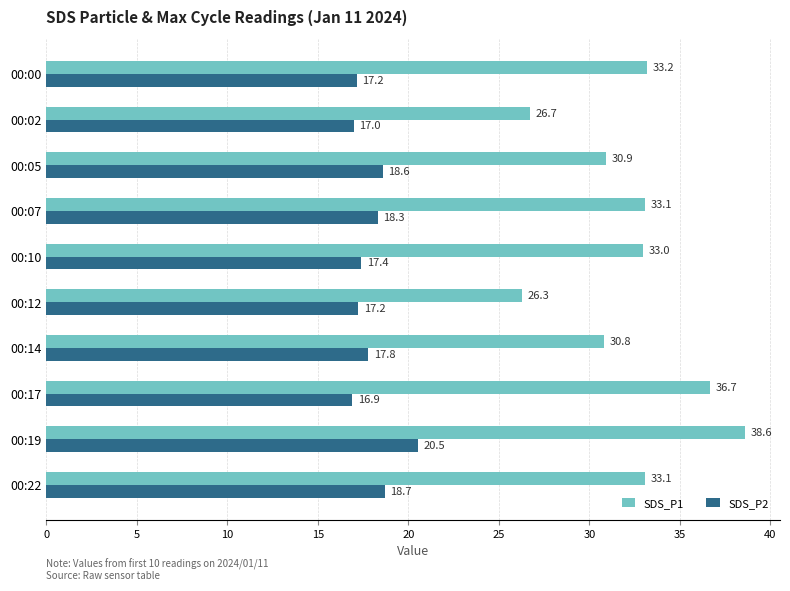

List the series in order of their peak value, highest first.

SDS_P1, SDS_P2